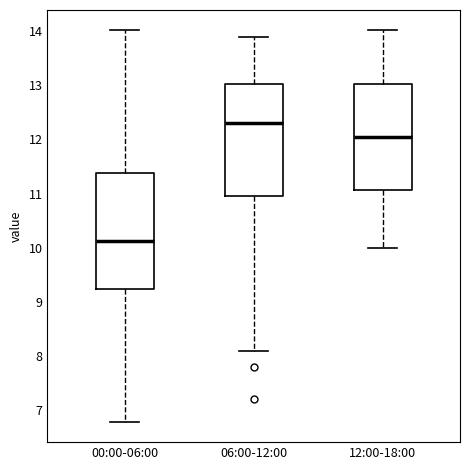

Reading left to right, transcribe this box plot: for each box, give where its median line is, the range the box spans, and where its two whiskers end, as read against the y-axis. The values are not printed on the chart, so give them approximately, as read against the axis.

00:00-06:00: median 10.1, box 9.2 to 11.4, whiskers 6.8 to 14.0
06:00-12:00: median 12.3, box 11.0 to 13.0, whiskers 8.1 to 13.9
12:00-18:00: median 12.1, box 11.1 to 13.0, whiskers 10.0 to 14.0